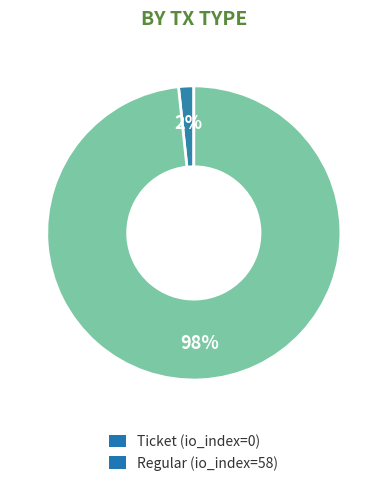

Is the sum of Regular (io_index=58) and Ticket (io_index=0) greater than half?

Yes